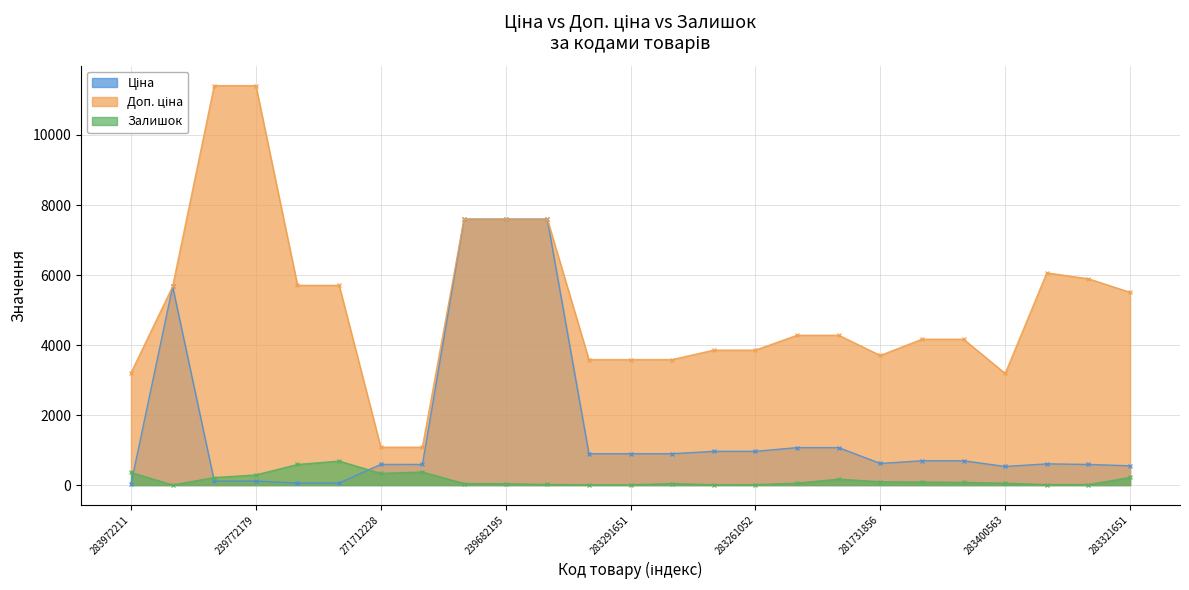

Which series has the largest total across all categories?

Доп. ціна